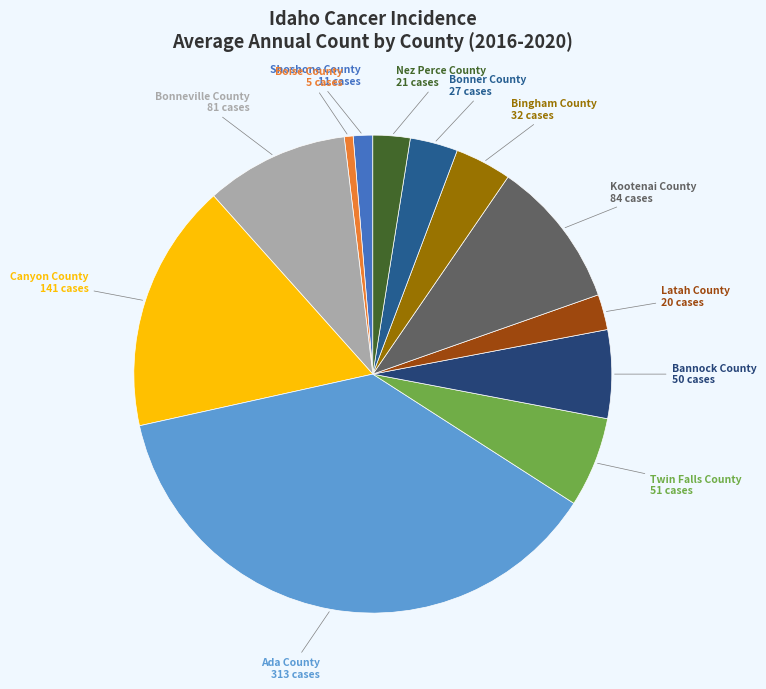

Which slice is the largest?

Ada County